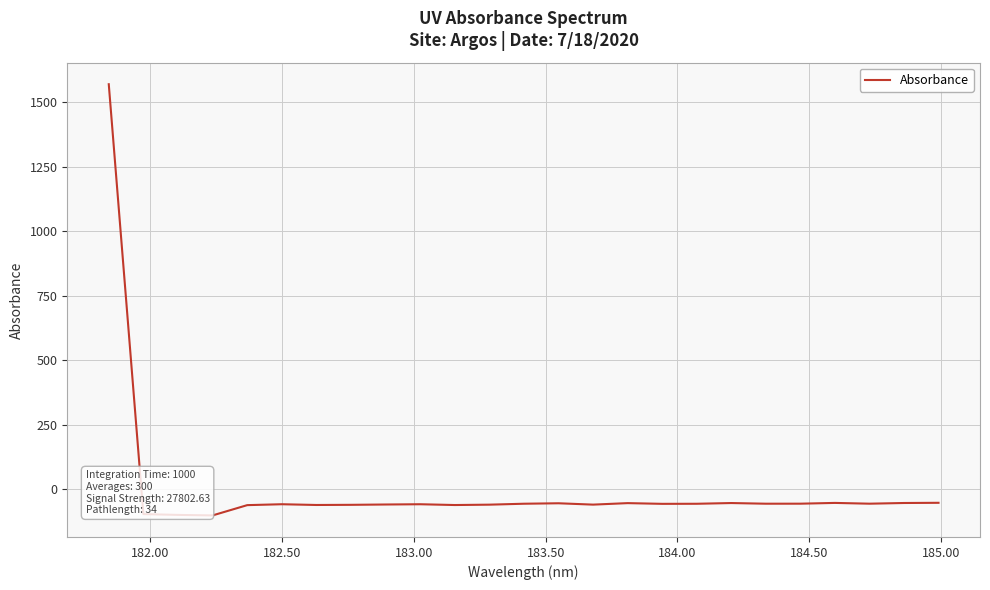

What is the minimum value shown in the chart?

-100.5